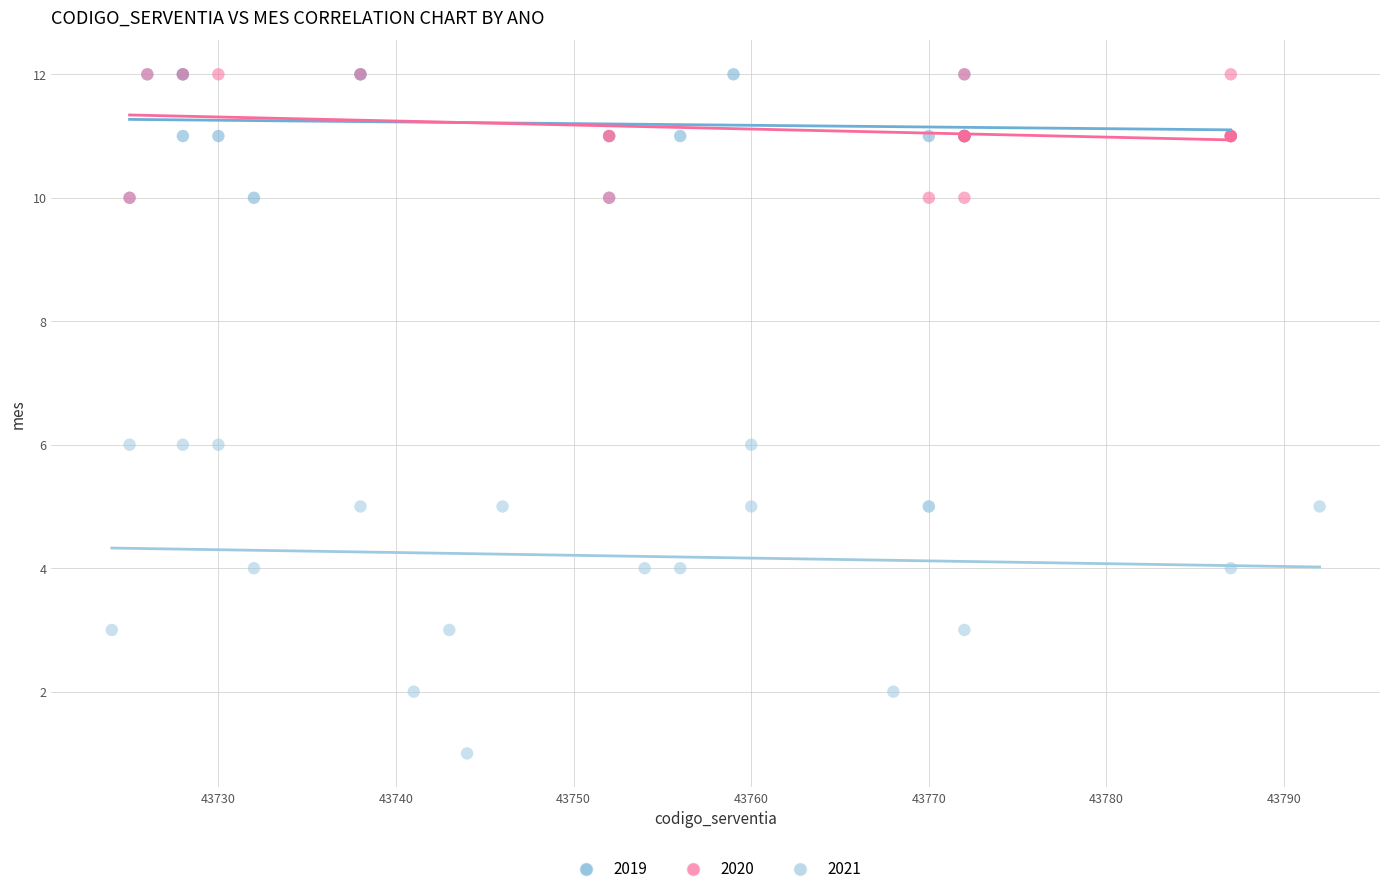

Which series has the widest spread of Y values?

2021